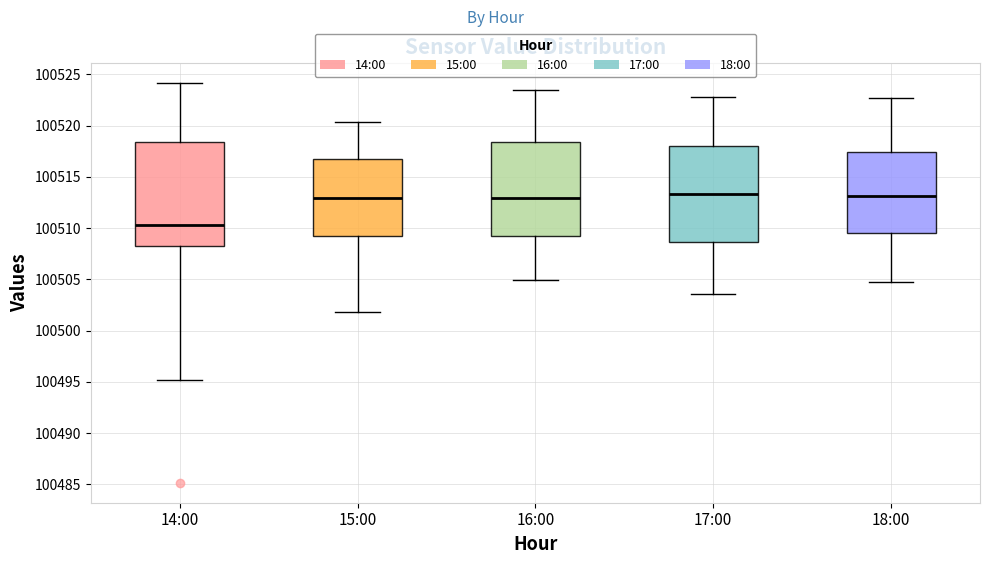

Where is the upper edge of the box for 18:00 on the y-axis? The values are not printed on the chart, so give them approximately, as read against the axis.

100517.5